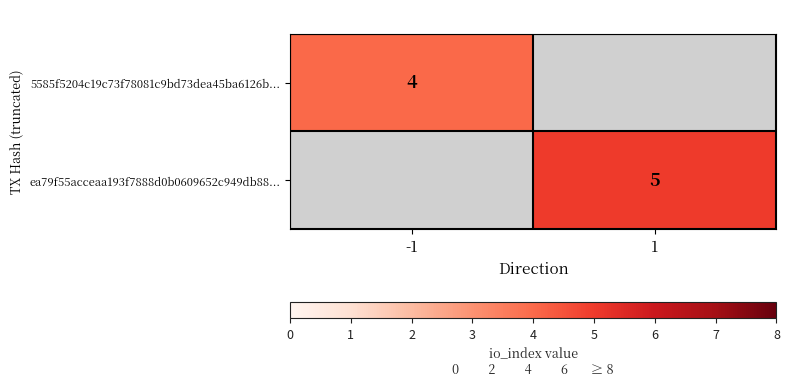

Is it true that ea79f55acceaa193f7888d0b0609652c949db88... equals 8 at 1?

False